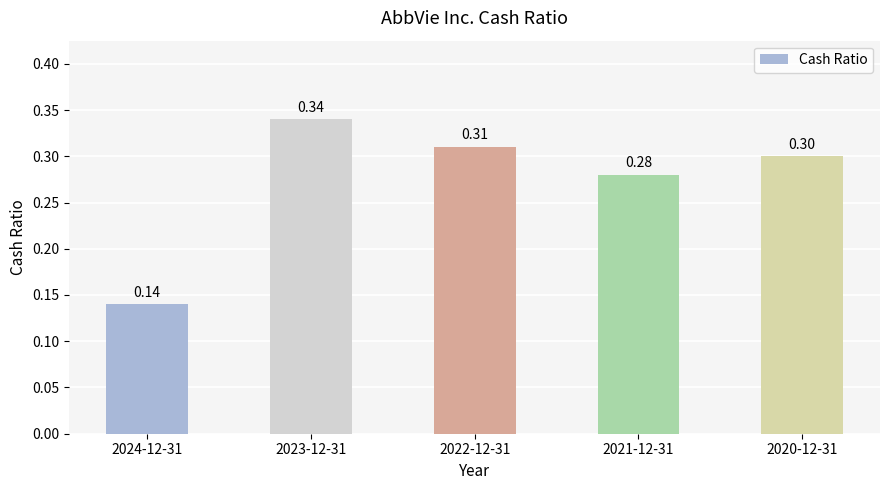

Between 2021-12-31 and 2020-12-31, which is larger?

2020-12-31